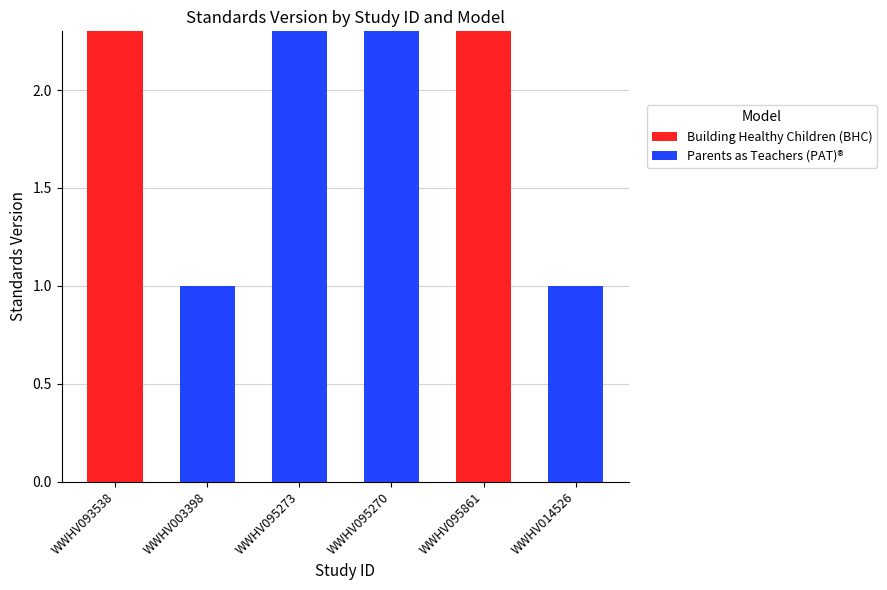

Count the number of data series in this chart.

2